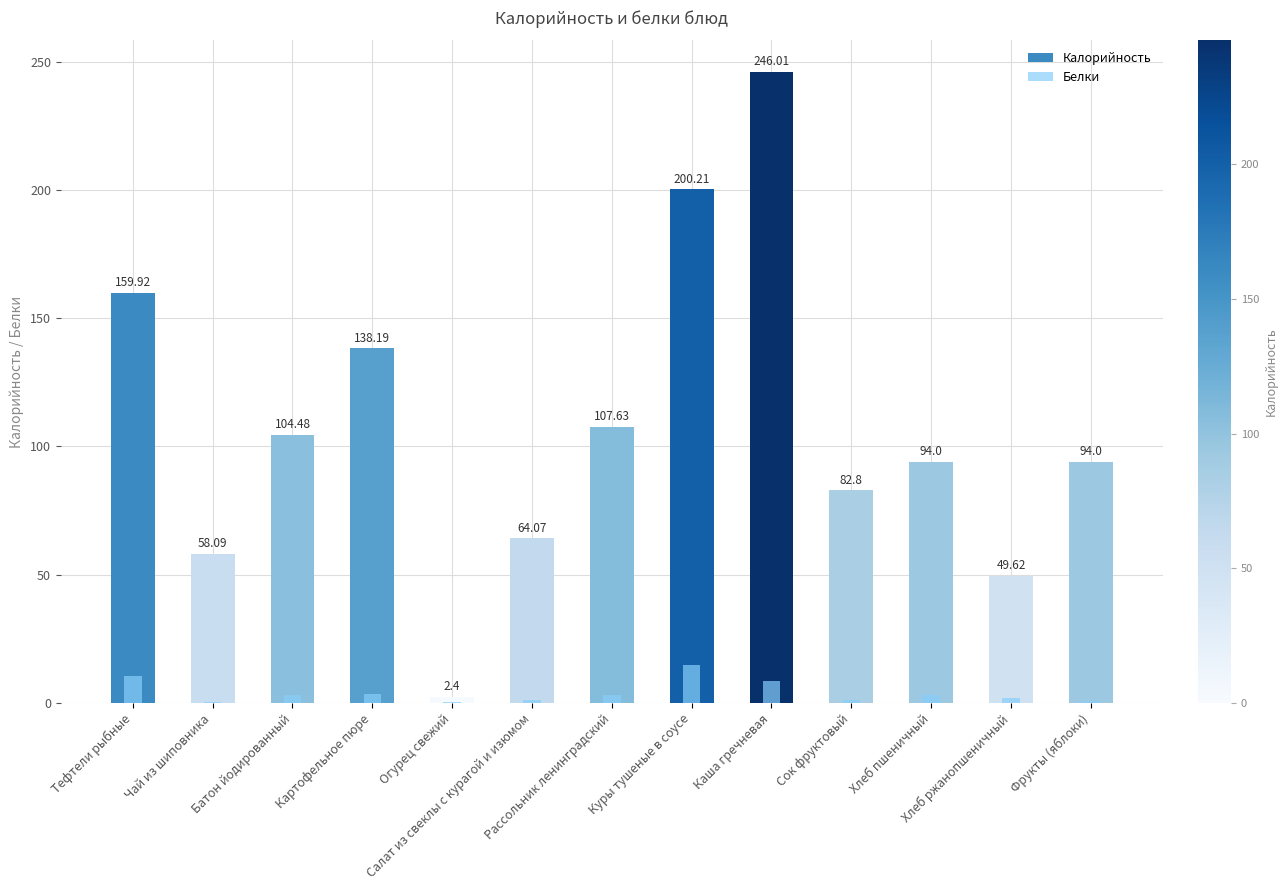

What are all the series names shown in the legend?

Калорийность, Белки